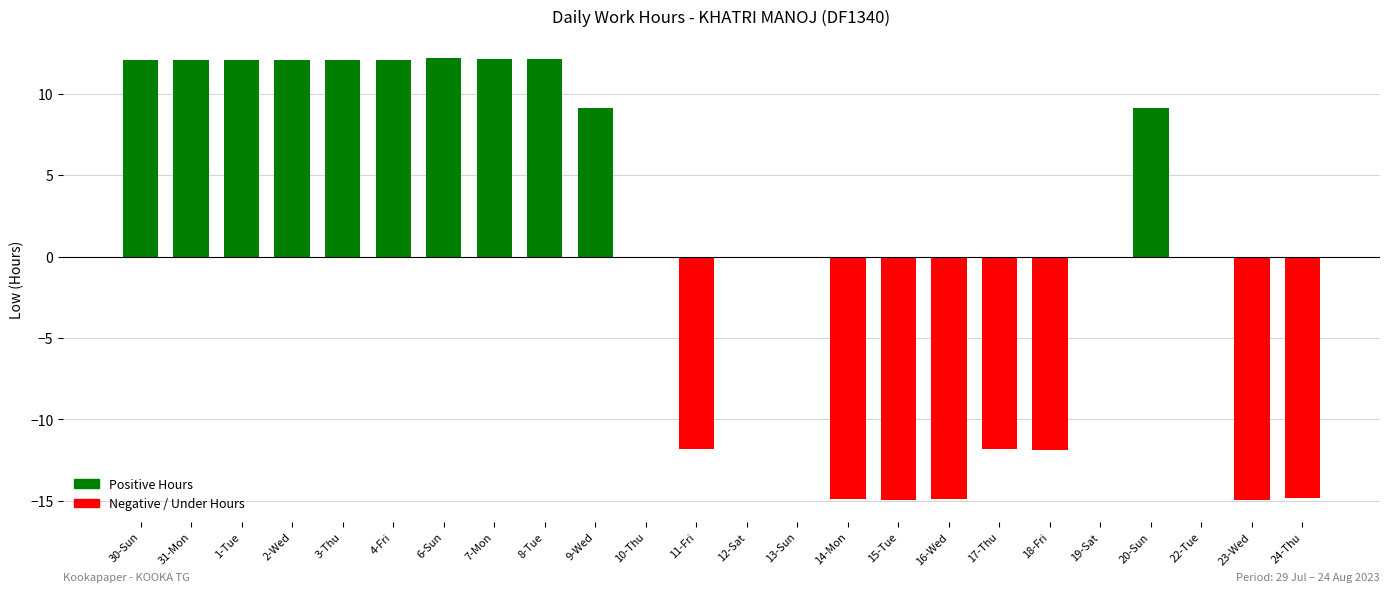

What is the sum of all values?

17.1